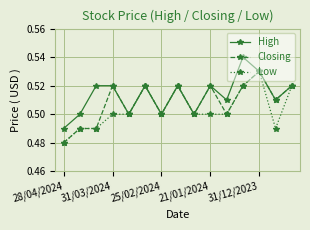

Which series has the largest total across all categories?

High